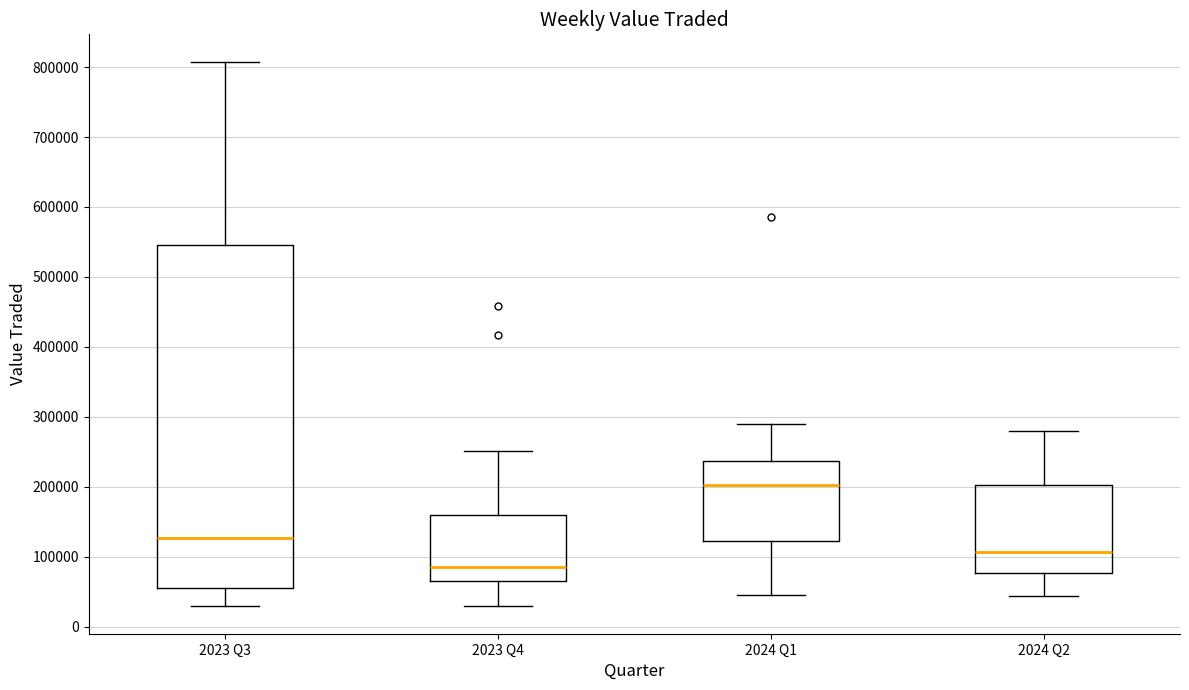

Reading left to right, transcribe this box plot: for each box, give where its median line is, the range the box spans, and where its two whiskers end, as read against the y-axis. The values are not printed on the chart, so give them approximately, as read against the axis.

2023 Q3: median 130000, box 60000 to 540000, whiskers 30000 to 810000
2023 Q4: median 90000, box 60000 to 160000, whiskers 30000 to 250000
2024 Q1: median 200000, box 120000 to 240000, whiskers 50000 to 290000
2024 Q2: median 110000, box 80000 to 200000, whiskers 40000 to 280000